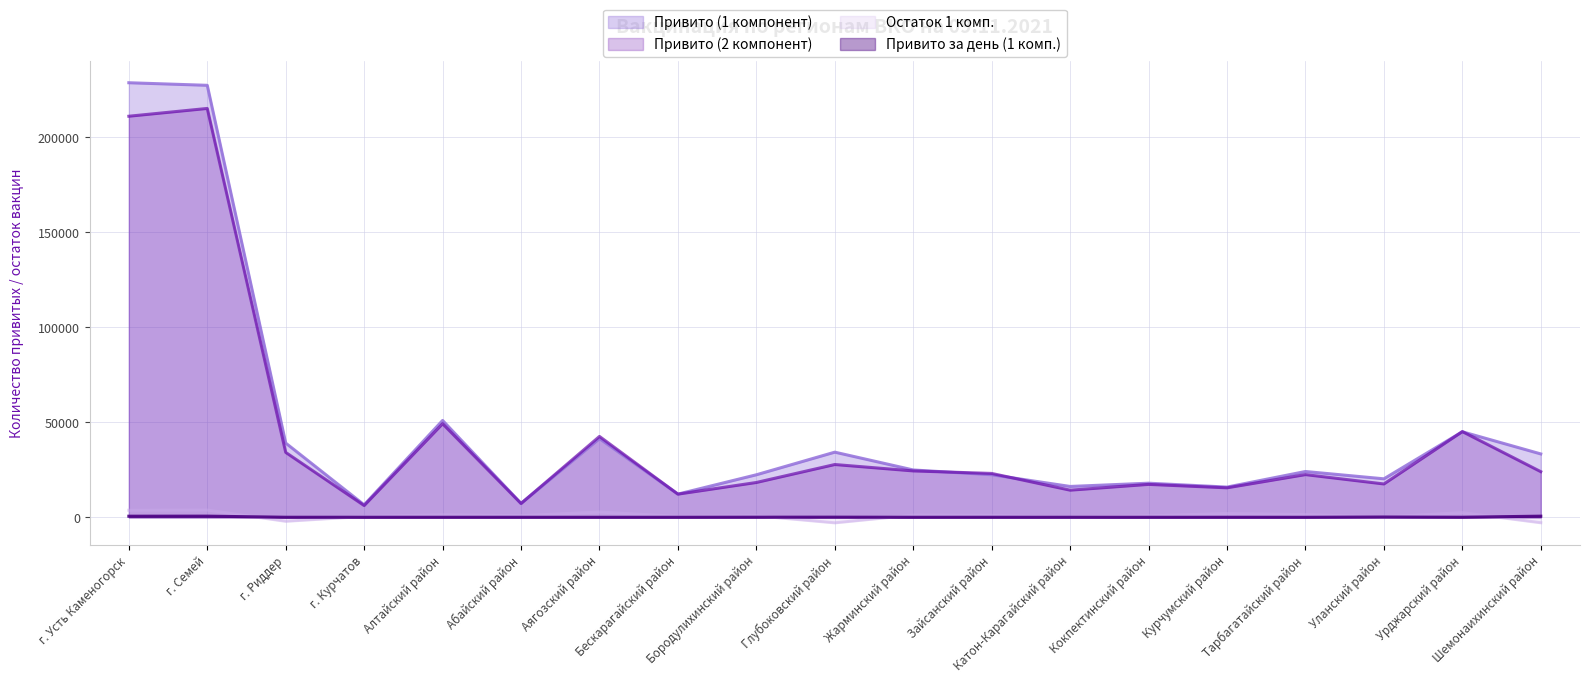

Between г. Курчатов and Урджарский район, which series saw the biggest shift?

Привито (2 компонент)